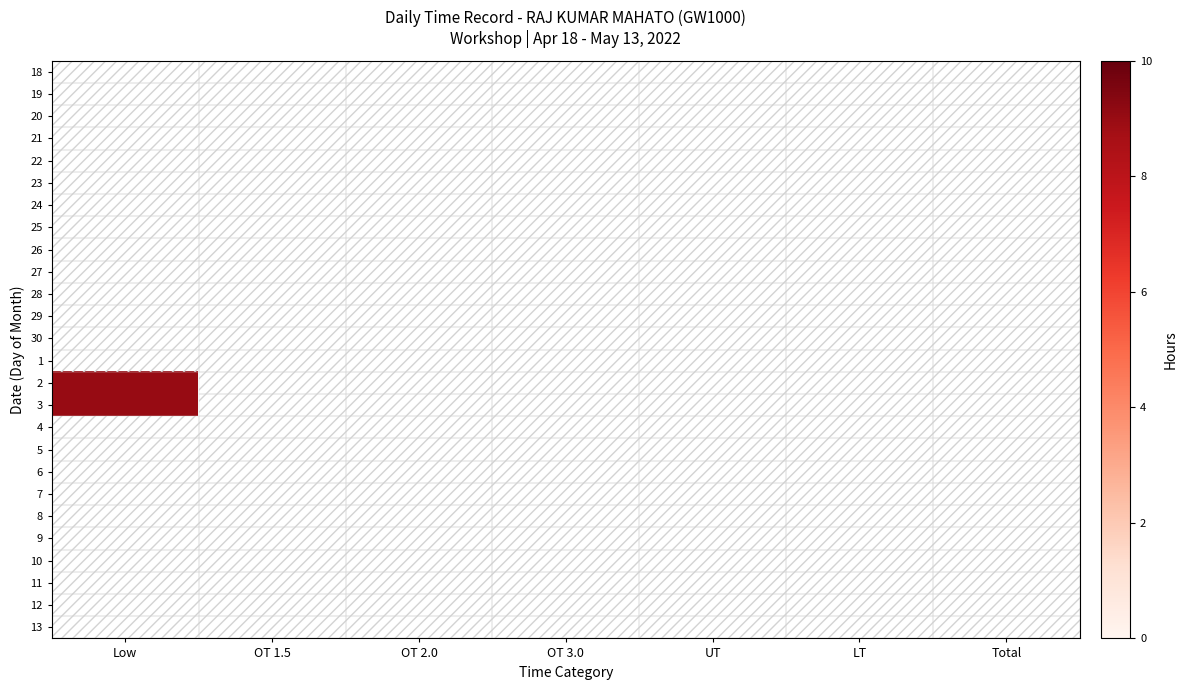

List the series in order of their overall mean, lowest first.

18, 19, 20, 21, 22, 23, 24, 25, 26, 27, 28, 29, 30, 1, 2, 3, 4, 5, 6, 7, 8, 9, 10, 11, 12, 13